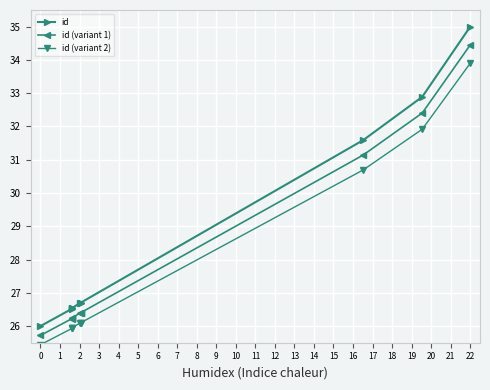

Does the chart display data point markers on the line(s)?

Yes